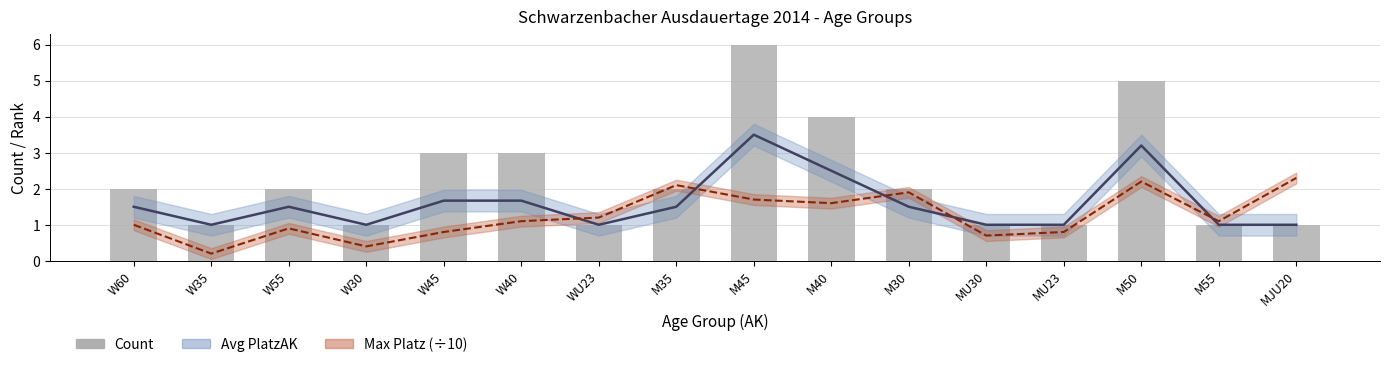

What is the label of the 14th bar from the left?

M50